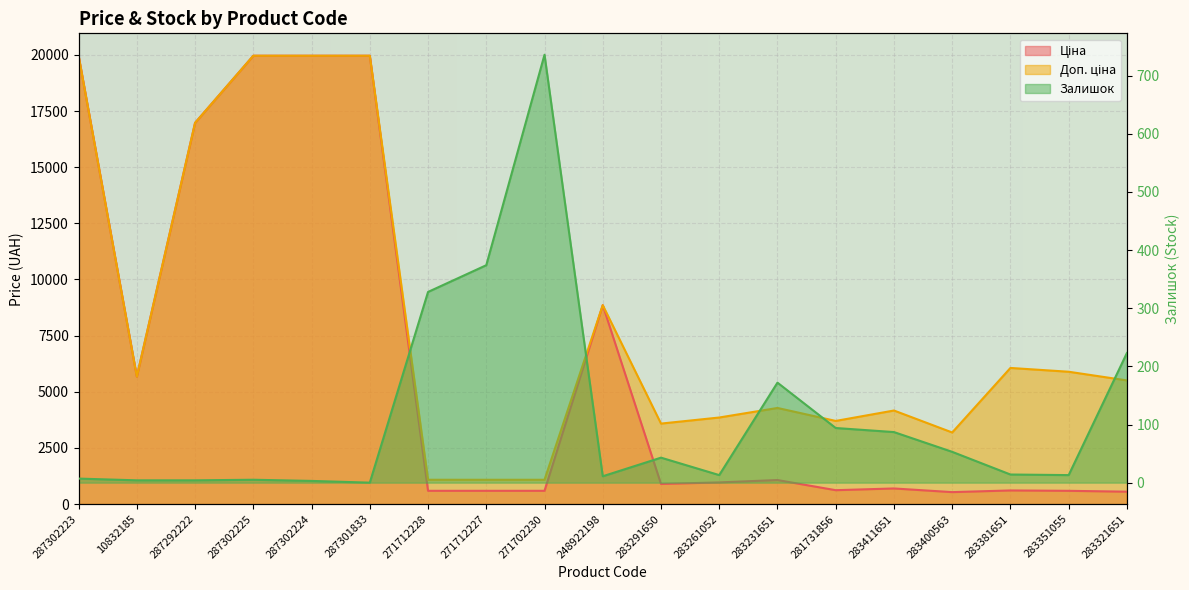

How many categories are shown in the chart?

19